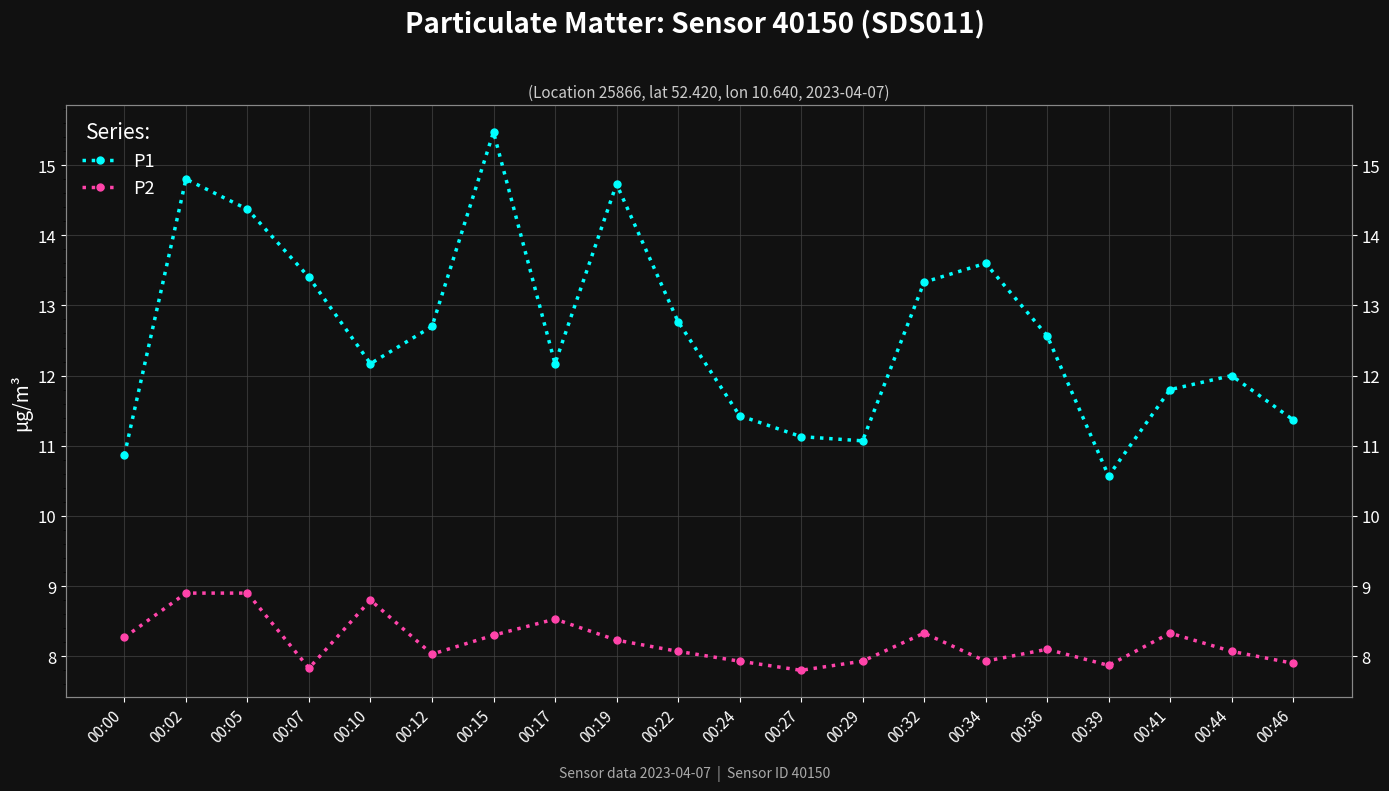

True or false: P2 and P1 intersect in this chart.

False